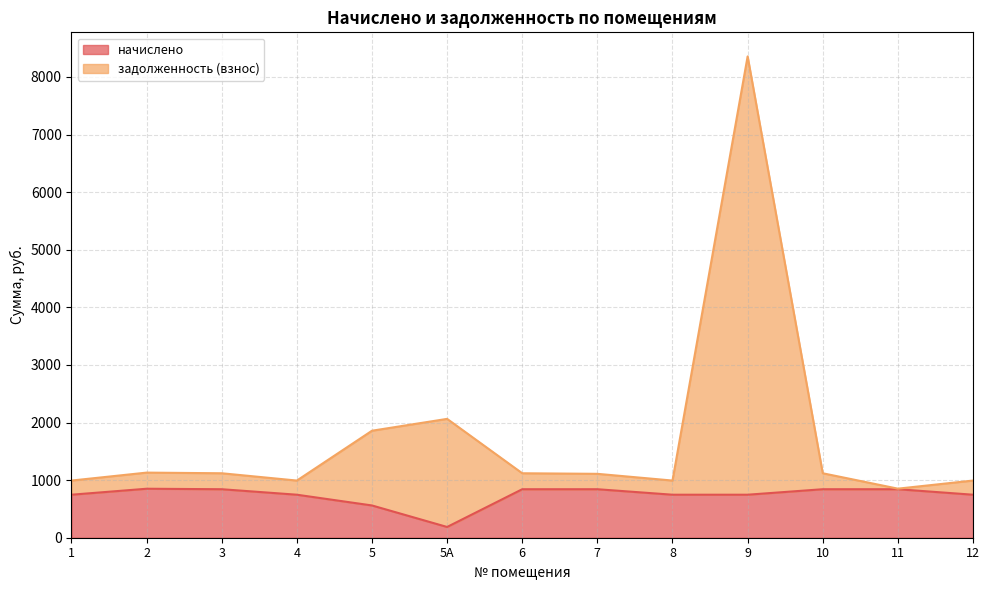

True or false: задолженность (взнос) has more than 1 interior local peaks.

True